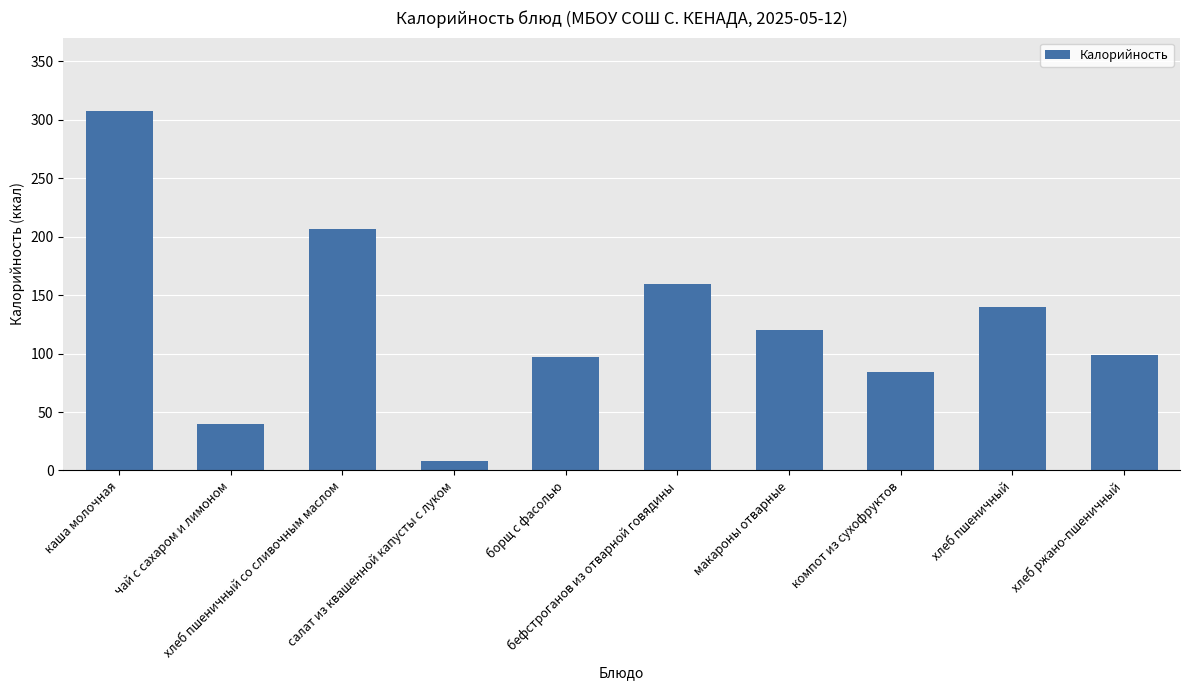

Reading left to right, what are all the values shown in this chart?

каша молочная=307	чай с сахаром и лимоном=40	хлеб пшеничный со сливочным маслом=206	салат из квашенной капусты с луком=8	борщ с фасолью=97	бефстроганов из отварной говядины=159	макароны отварные=120	компот из сухофруктов=84	хлеб пшеничный=140	хлеб ржано-пшеничный=99